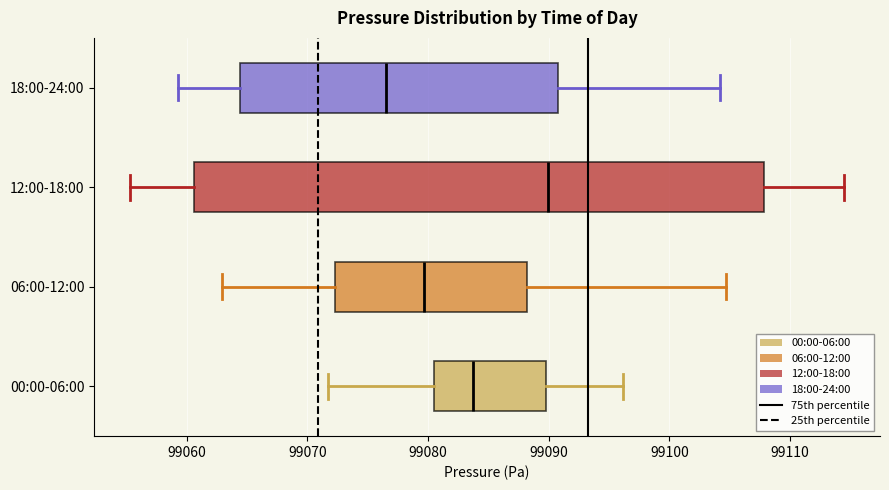

Reading bottom to top, read every box against the x-axis: the position of its median line, the range the box covers, and the ends of its whiskers. The values are not printed on the chart, so give them approximately, as read against the axis.

00:00-06:00: median 99084, box 99081 to 99090, whiskers 99072 to 99096
06:00-12:00: median 99080, box 99072 to 99088, whiskers 99063 to 99105
12:00-18:00: median 99090, box 99061 to 99108, whiskers 99055 to 99115
18:00-24:00: median 99077, box 99064 to 99091, whiskers 99059 to 99104